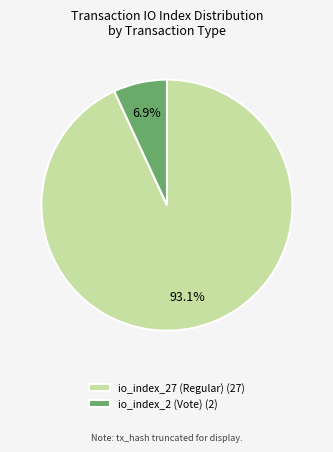

To the nearest percent, what percentage of the pie is io_index_2 (Vote)?

7%